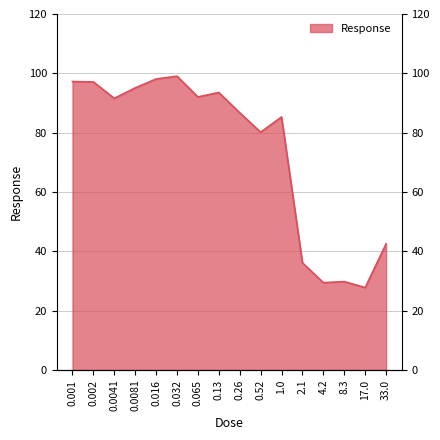

What is the sum of all values?

1181.5